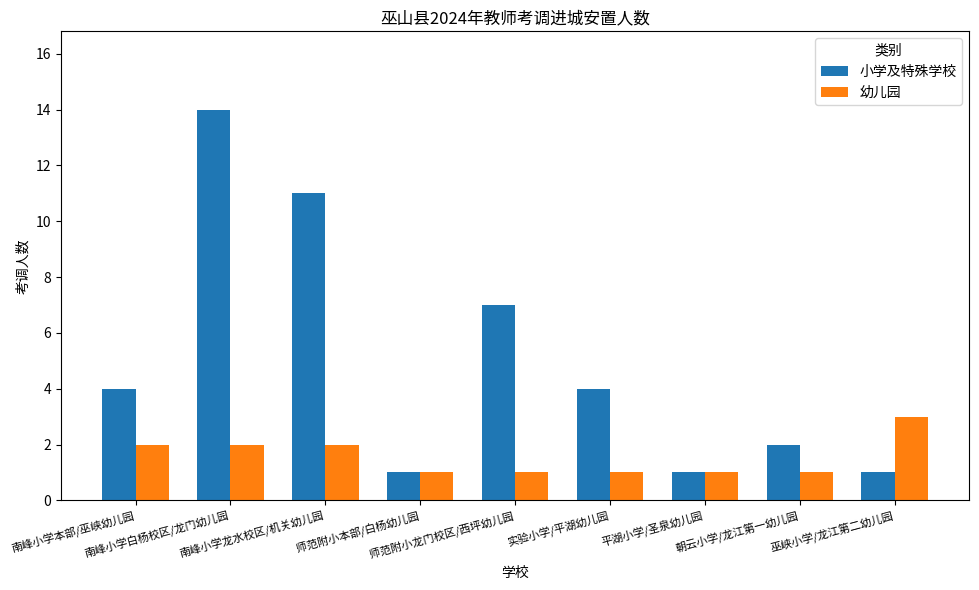

Reading left to right, list all the values displayed in this chart.

小学及特殊学校: 4	14	11	1	7	4	1	2	1
幼儿园: 2	2	2	1	1	1	1	1	3